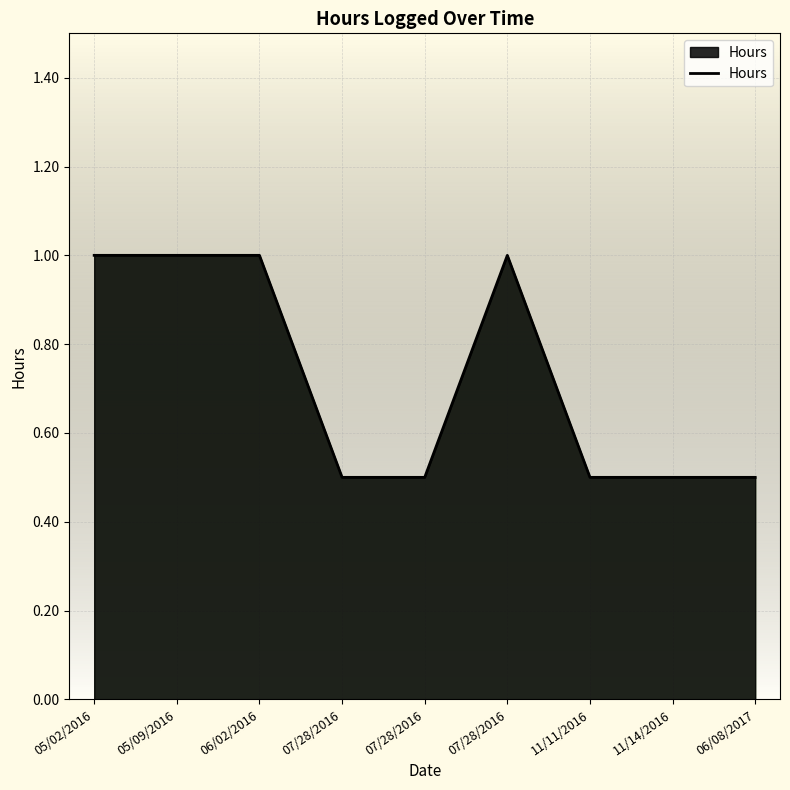

What is the label of the 9th point from the right?

05/02/2016